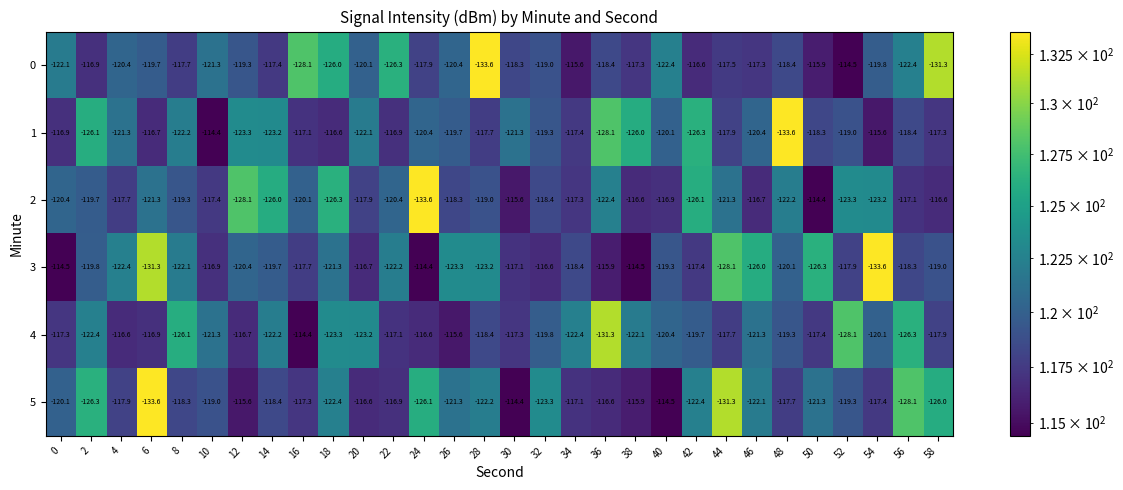

What is the total value across all series at 28?

-734.1